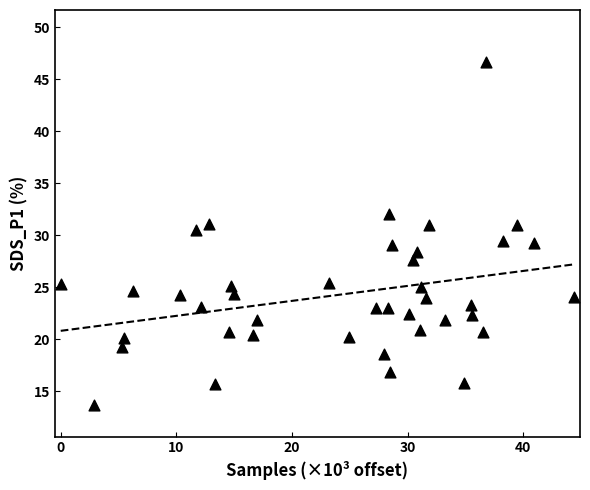

What is the range of Y values (max minus min)?

33.0